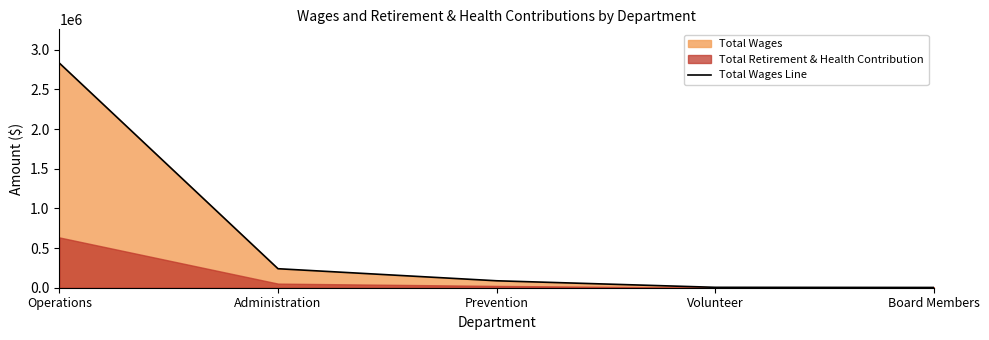

What is the label of the 4th point from the right?

Administration